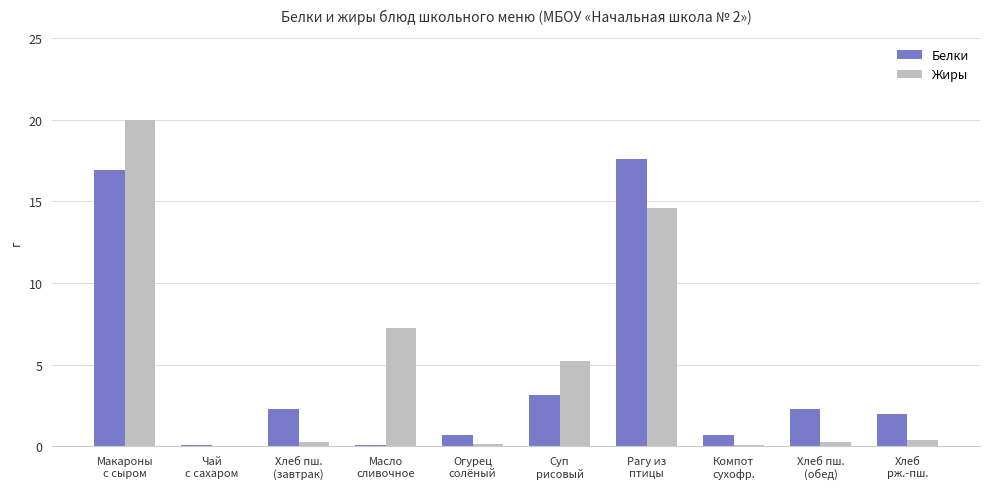

What value does the Белки series have at Огурец
солёный?

0.7